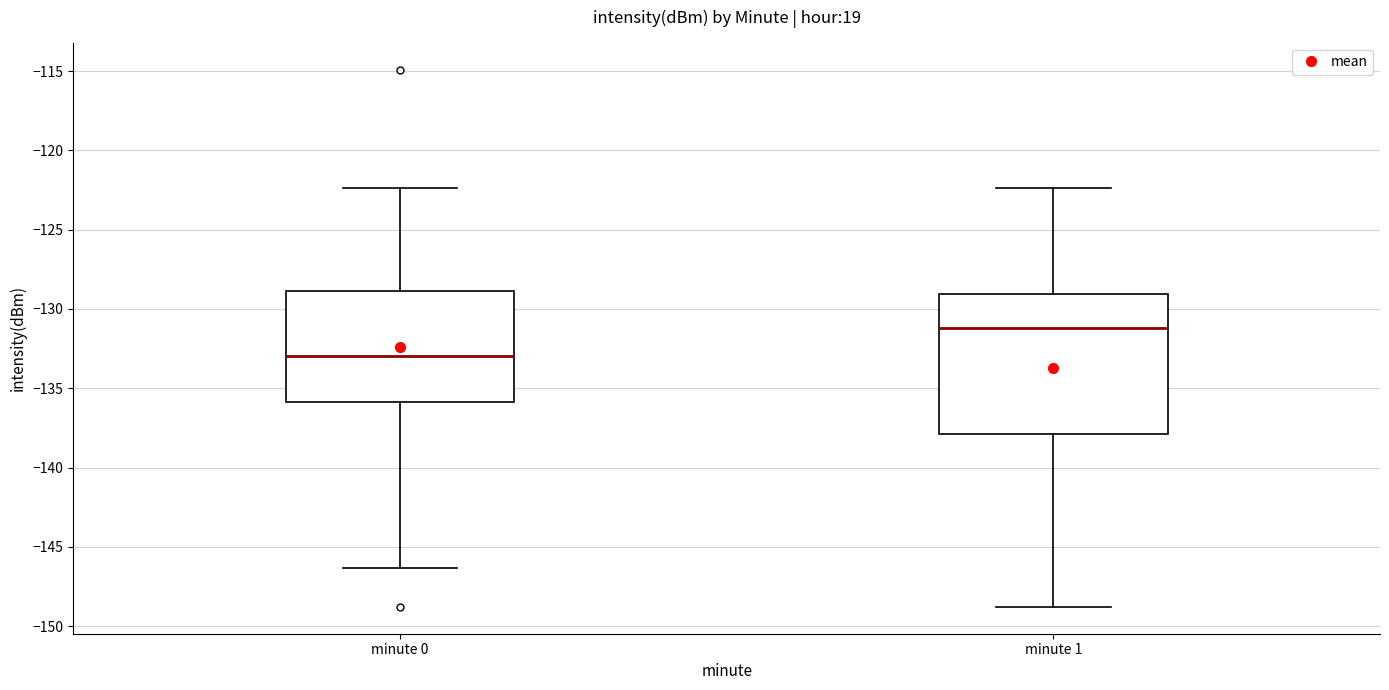

Which box's median line is the lowest?

minute 0